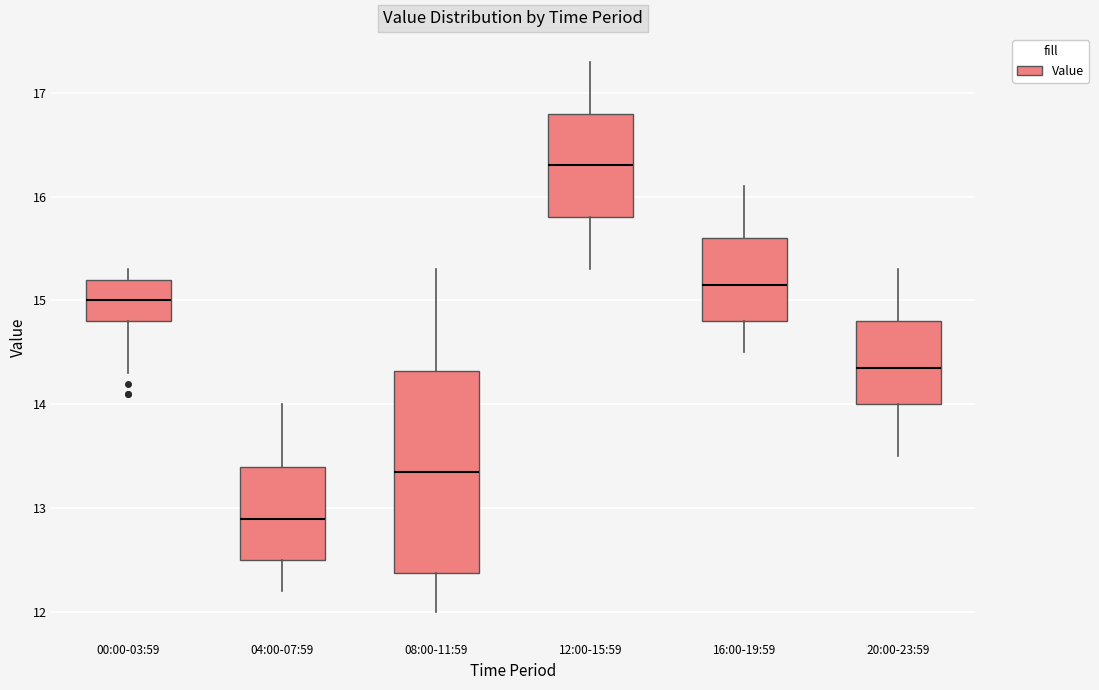

Where is the upper edge of the box for 04:00-07:59 on the y-axis? The values are not printed on the chart, so give them approximately, as read against the axis.

13.4